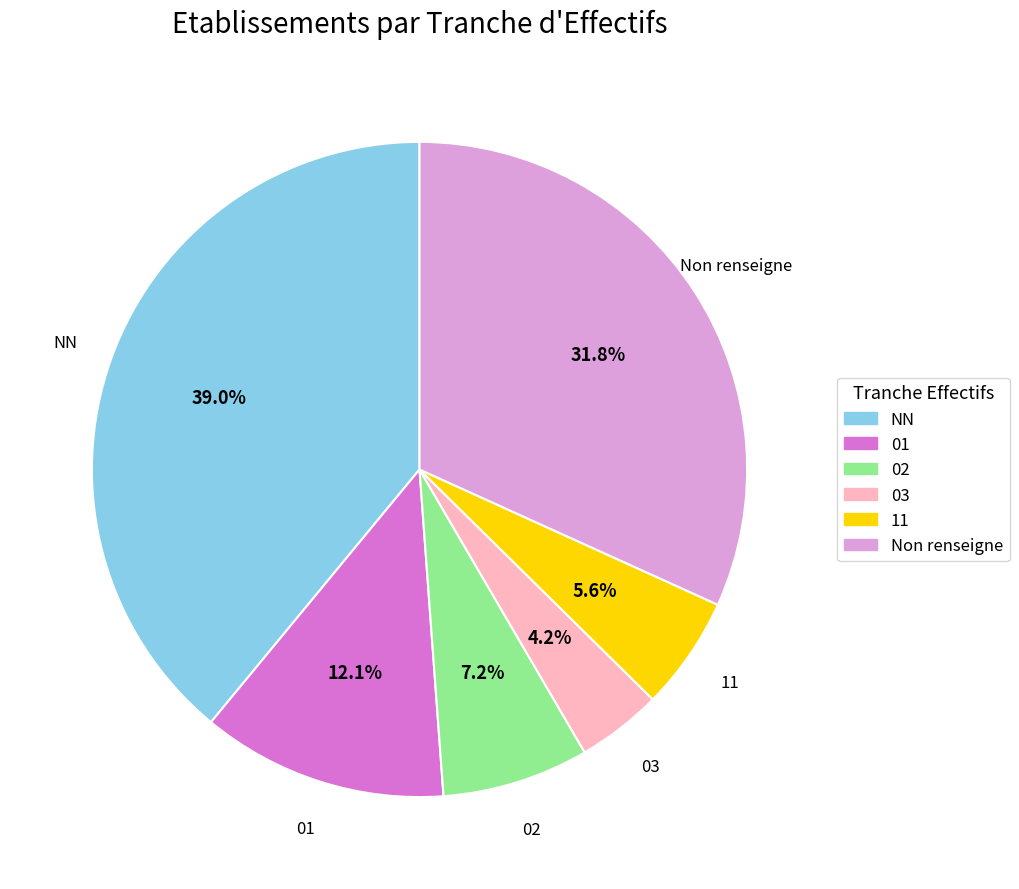

Does any single category account for the majority?

No